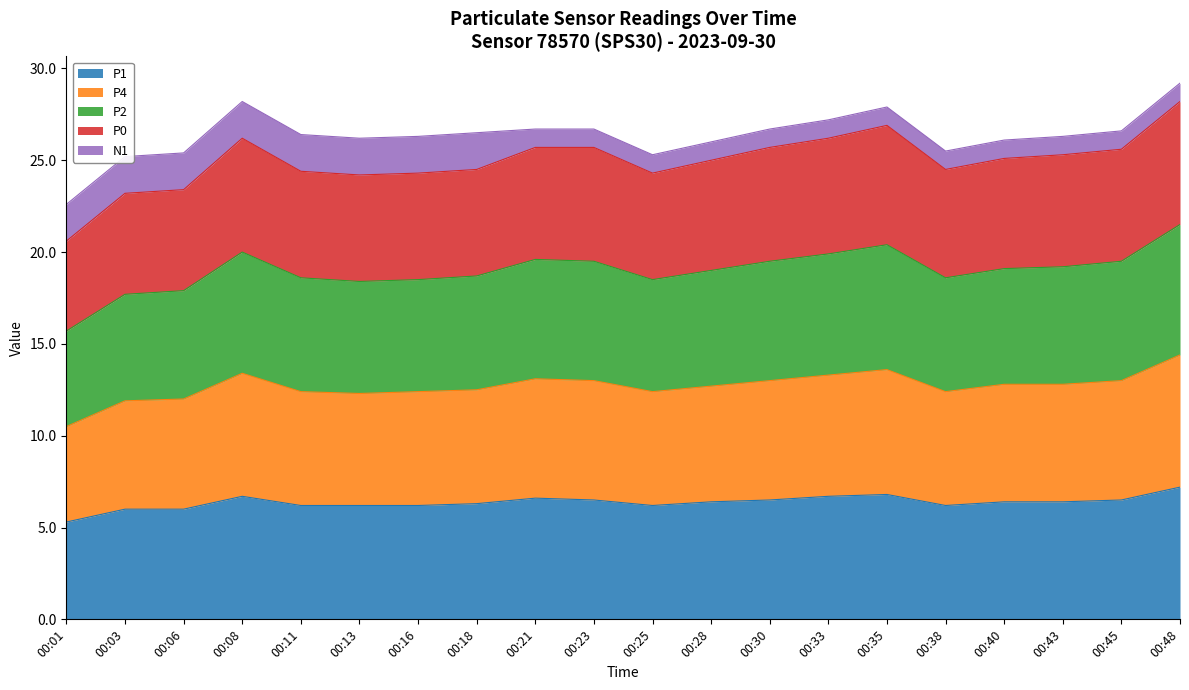

Which series has the largest range (max minus min)?

P2